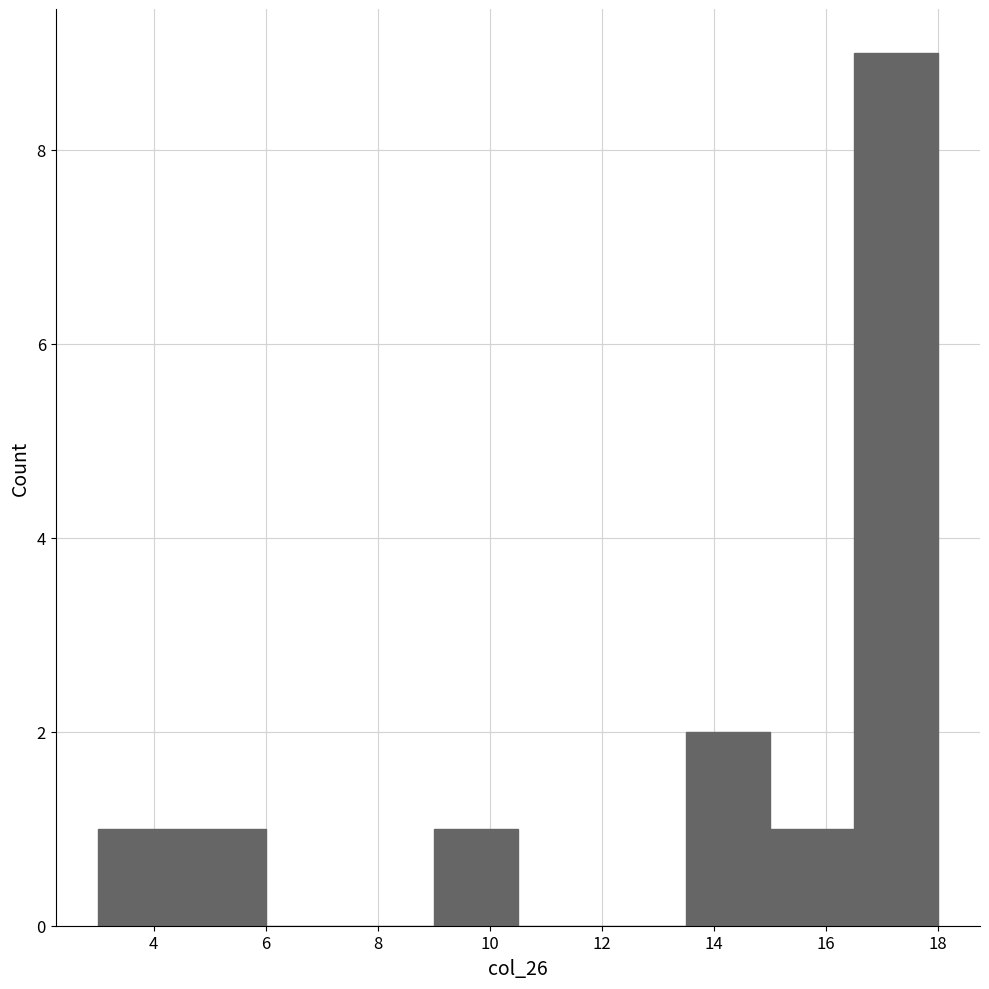

Reading left to right, transcribe this chart: for each bar, give the range it covers on the x-axis and its height. Neither the bar edges nor the heights are printed on the chart, so give them approximately, as read against the axes.

3.0 to 4.5: 1
4.5 to 6.0: 1
6.0 to 7.5: 0
7.5 to 9.0: 0
9.0 to 10.5: 1
10.5 to 12.0: 0
12.0 to 13.5: 0
13.5 to 15.0: 2
15.0 to 16.5: 1
16.5 to 18.0: 9